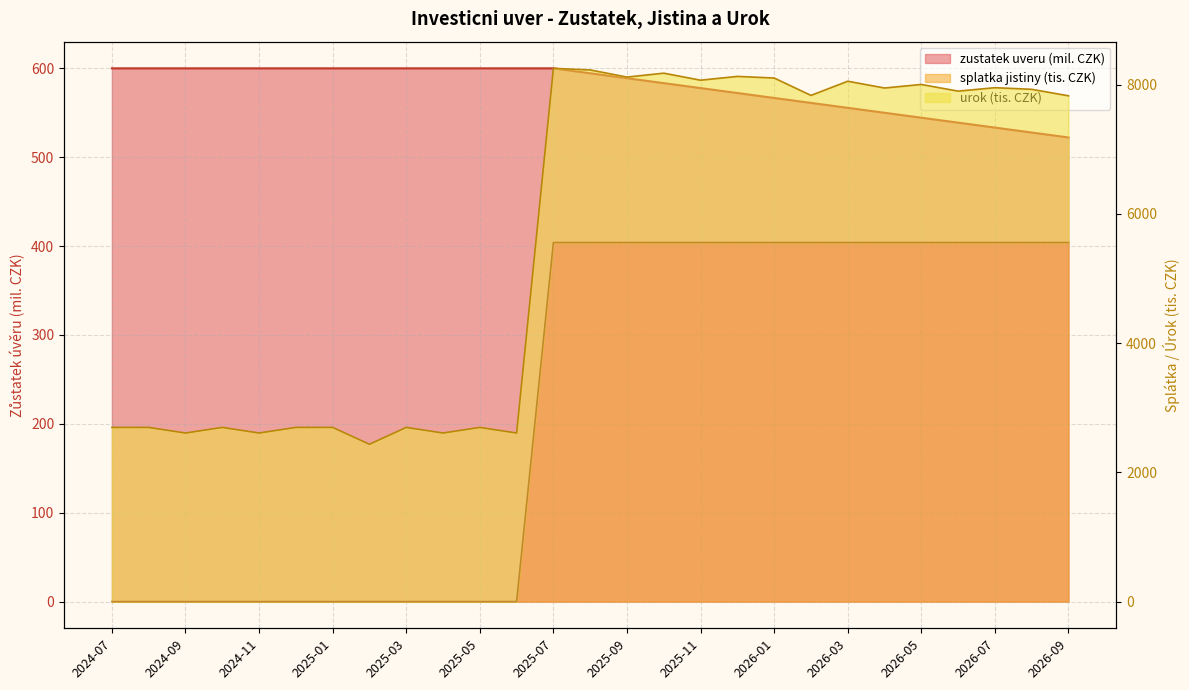

What is the difference between the maximum and minimum values in the splatka jistiny series?

5555.6